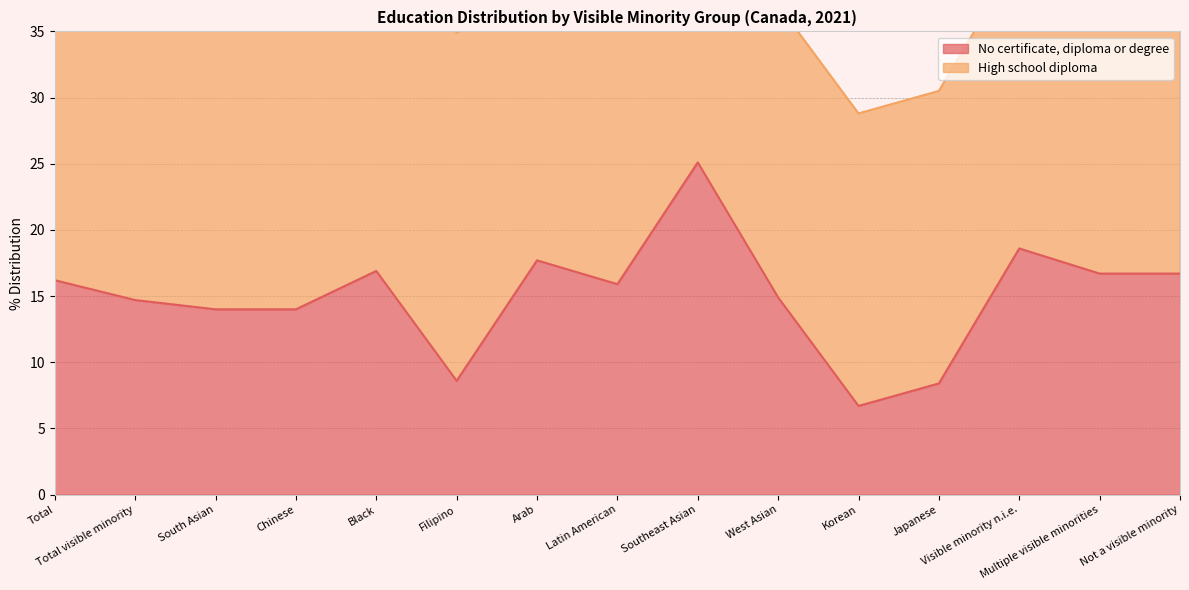

How many values are below 15?

7